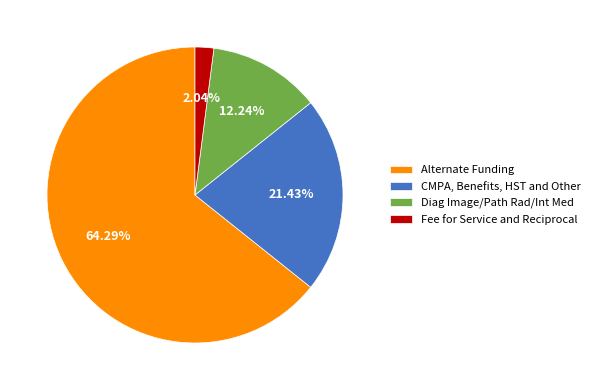

Which category accounts for the majority?

Alternate Funding